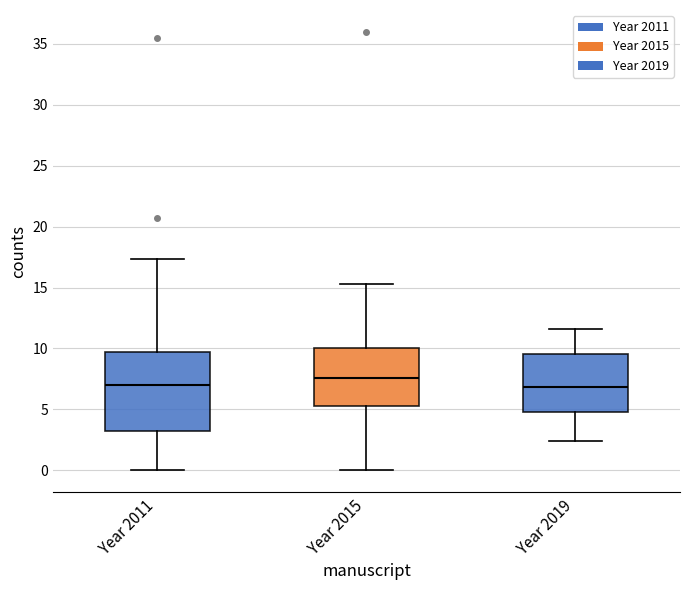

Where does the upper whisker of the box for Year 2015 end on the y-axis? The values are not printed on the chart, so give them approximately, as read against the axis.

15.5